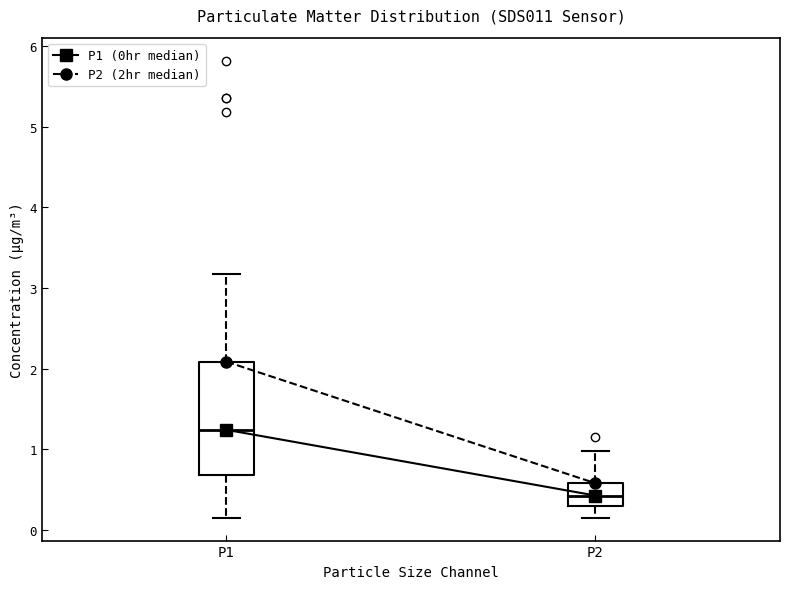

Reading left to right, read every box against the y-axis: the position of its median line, the range the box covers, and the ends of its whiskers. The values are not printed on the chart, so give them approximately, as read against the axis.

P1: median 1.2, box 0.7 to 2.1, whiskers 0.2 to 3.2
P2: median 0.4, box 0.3 to 0.6, whiskers 0.2 to 1.0